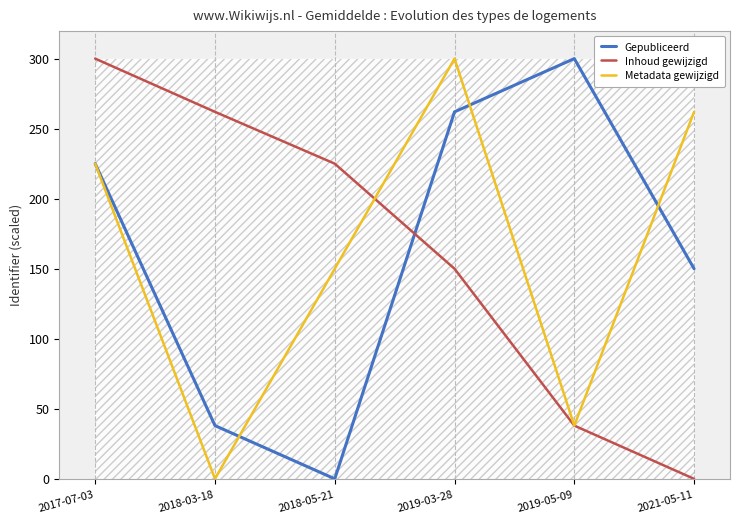

At how many categories does at least one series exceed 220?

6